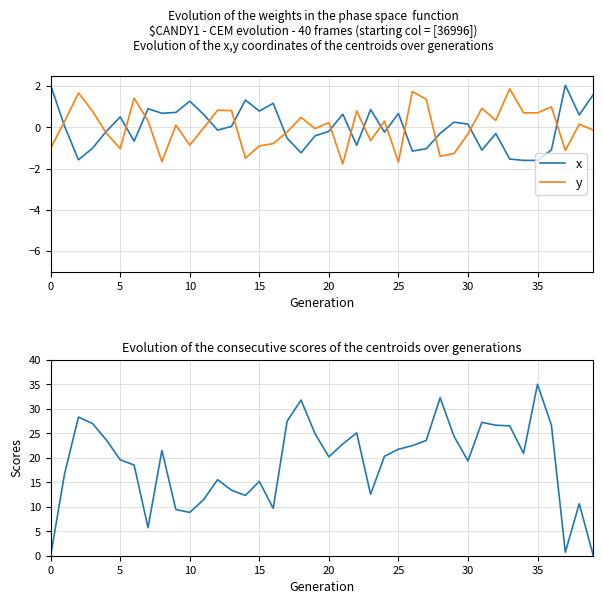

In scores, how many points are lower than both neighbors (excluding endpoints)?

9